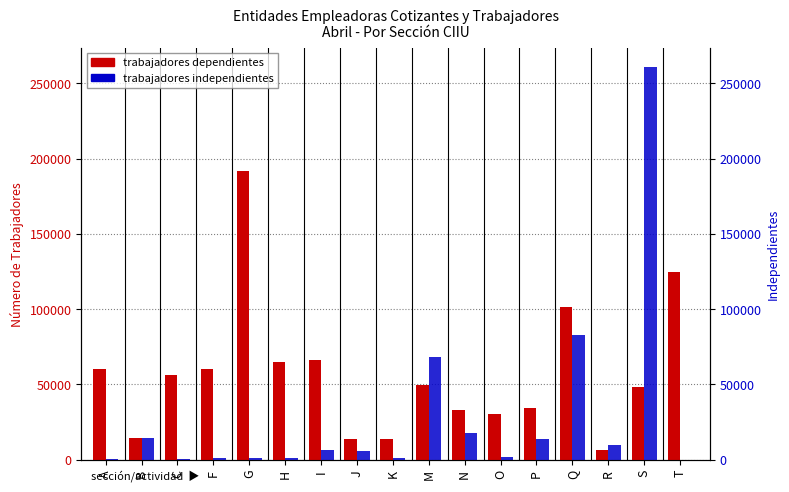

Reading left to right, transcribe all the data shown in this chart.

DEPENDIENTES: 59888	14530	56455	60505	191526	65097	65991	13513	13918	49393	33233	30235	34588	101660	6571	48502	124687
INDEPENDIENTES: 267	14423	493	919	1005	883	6218	5644	1341	68501	17655	1869	13883	82531	9731	260554	46